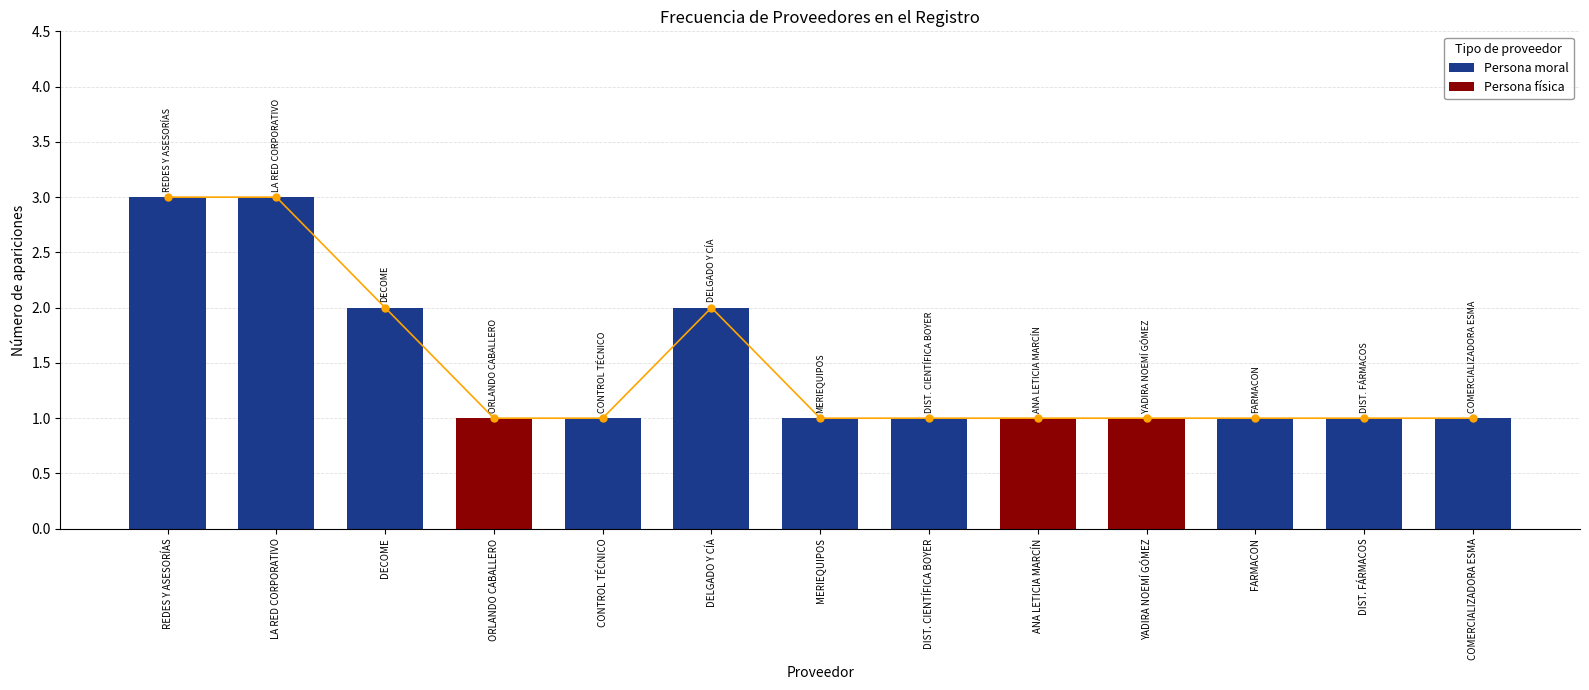

Which label corresponds to the largest value in the chart?

REDES Y ASESORÍAS DEL MAYAB